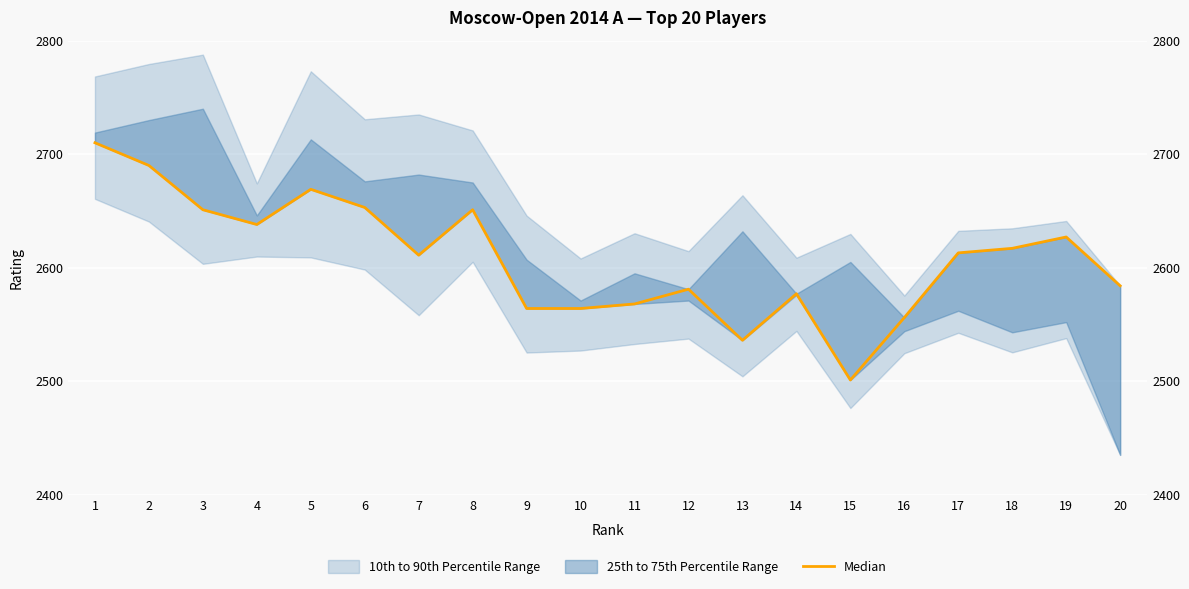

The chart shows a value of 2584 at 20. True or false?

True